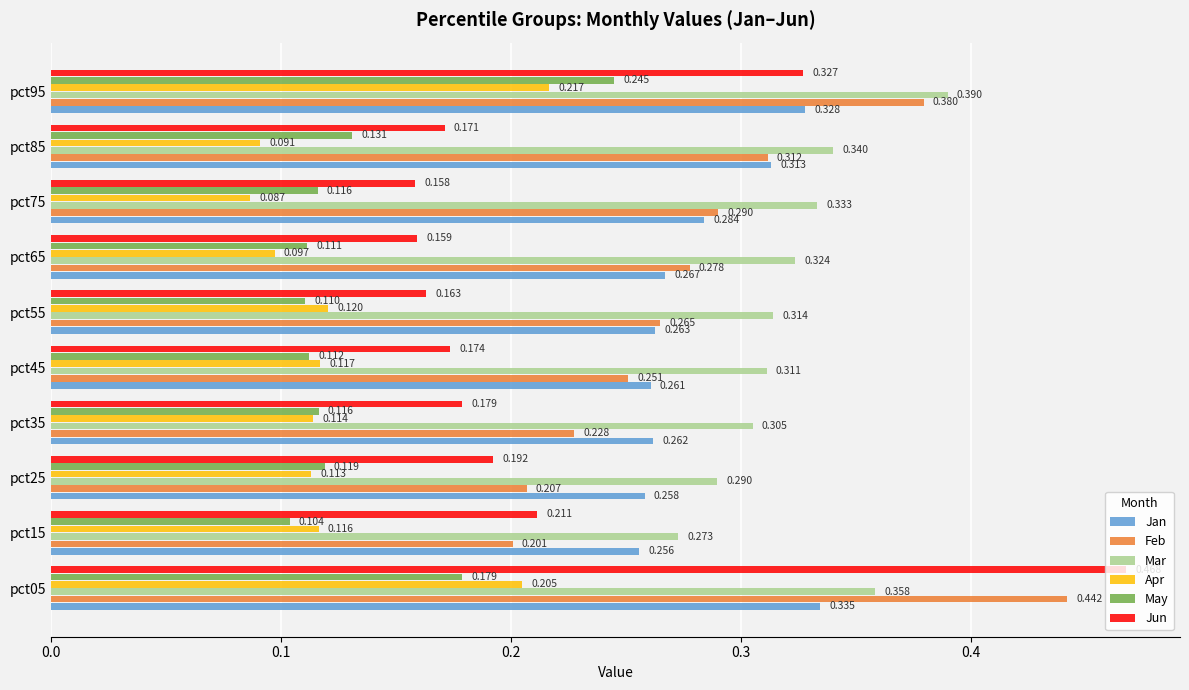

At which label is Jan closest to 0?

pct15